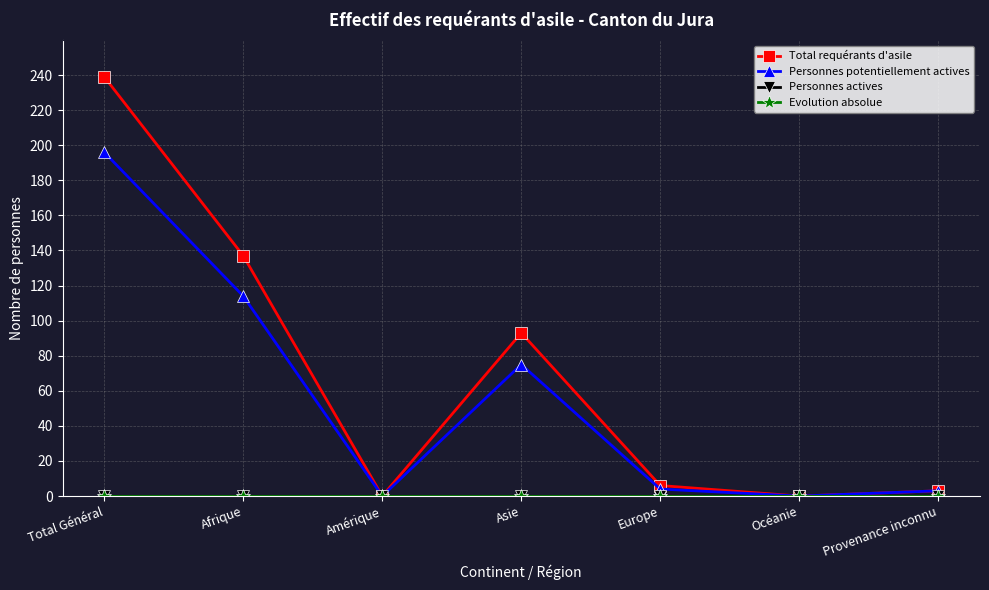

How many lines are shown in the chart?

4